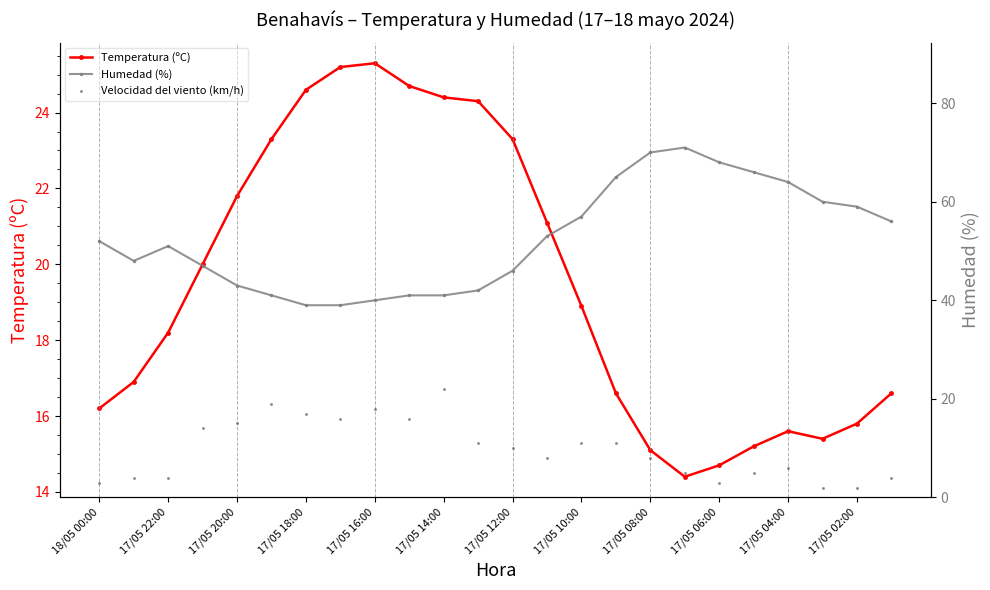

In Temperatura (ºC), how many points are higher than both neighbors (excluding endpoints)?

2